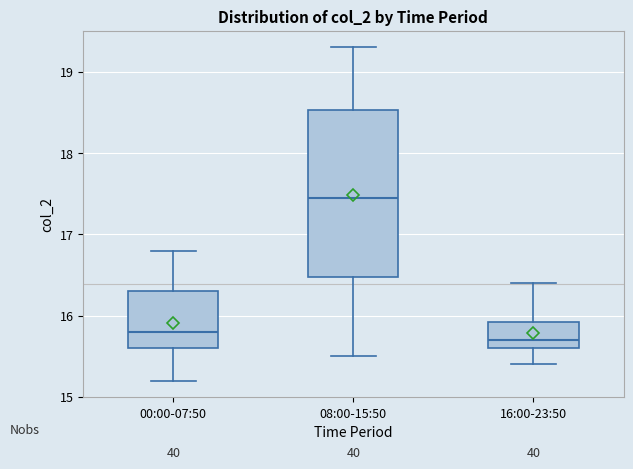

Reading left to right, read every box against the y-axis: the position of its median line, the range the box covers, and the ends of its whiskers. The values are not printed on the chart, so give them approximately, as read against the axis.

00:00-07:50: median 15.8, box 15.6 to 16.3, whiskers 15.2 to 16.8
08:00-15:50: median 17.5, box 16.5 to 18.5, whiskers 15.5 to 19.3
16:00-23:50: median 15.7, box 15.6 to 15.9, whiskers 15.4 to 16.4